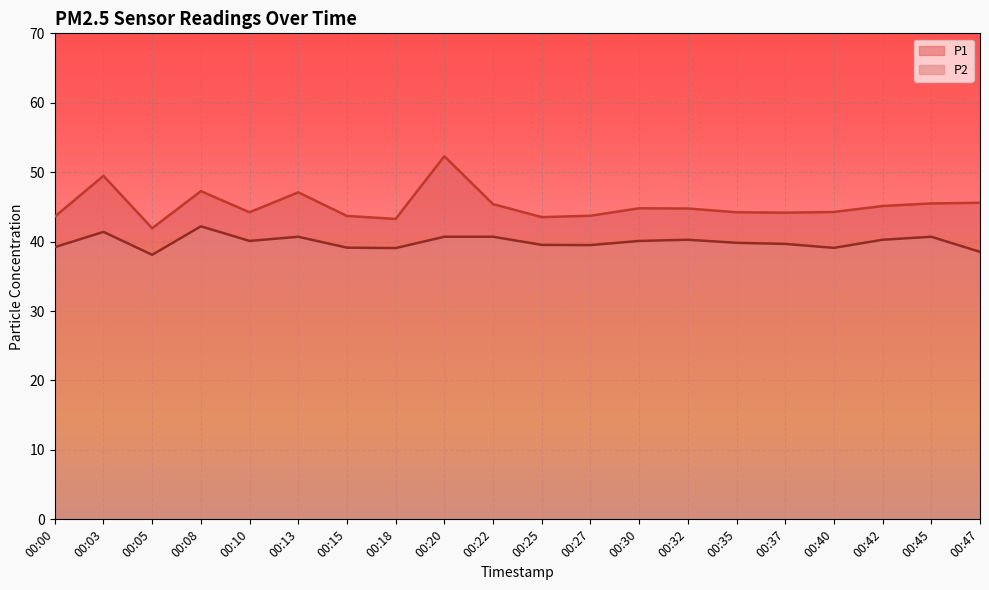

True or false: P1 has a value of 52.3 at 00:20.

True